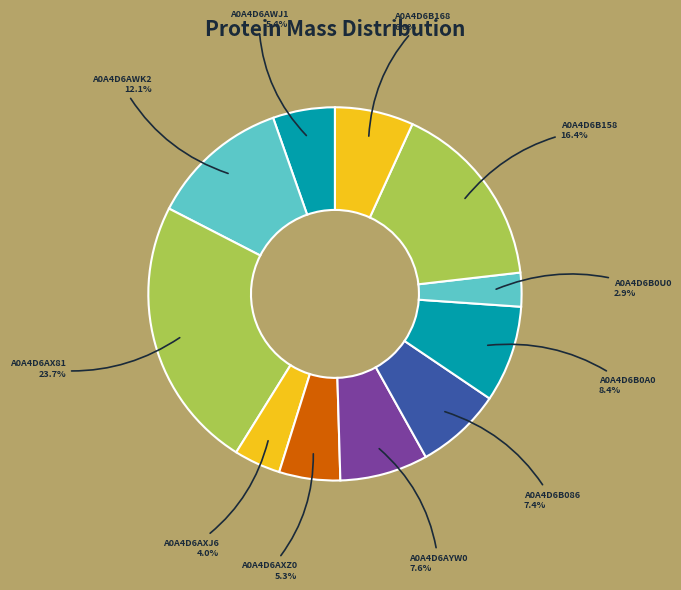

Which slice is the smallest?

A0A4D6B0U0